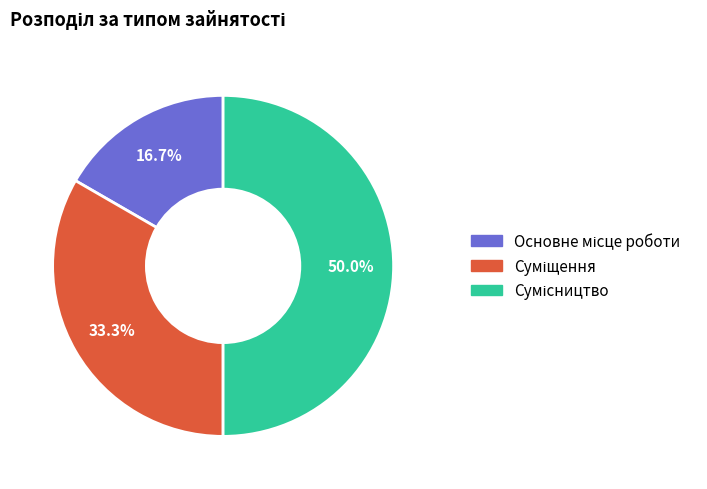

Does Суміщення represent more than half of the total?

No